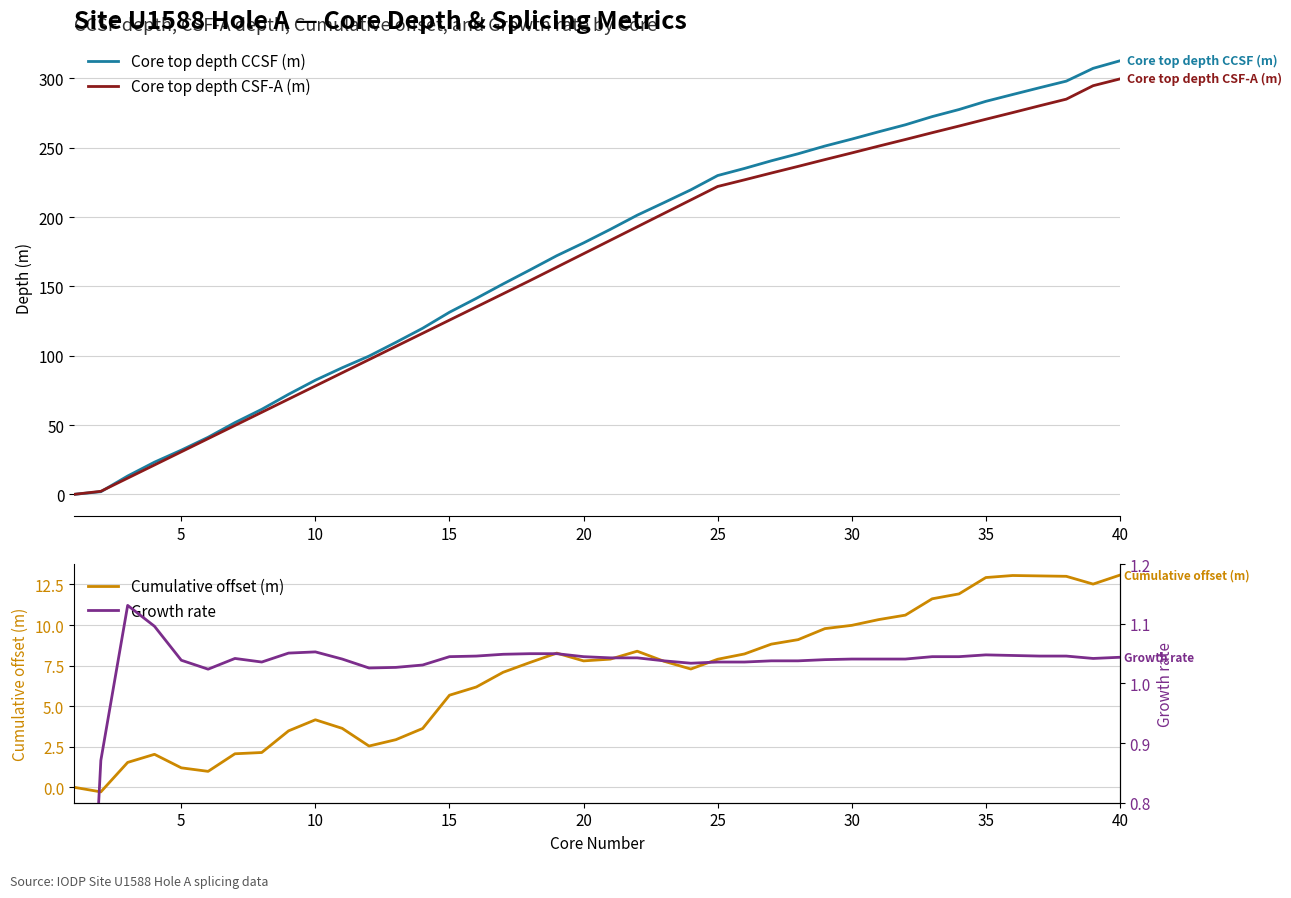

What is the value of the Core top depth CSF-A (m) point at the 8th from the left?

59.2